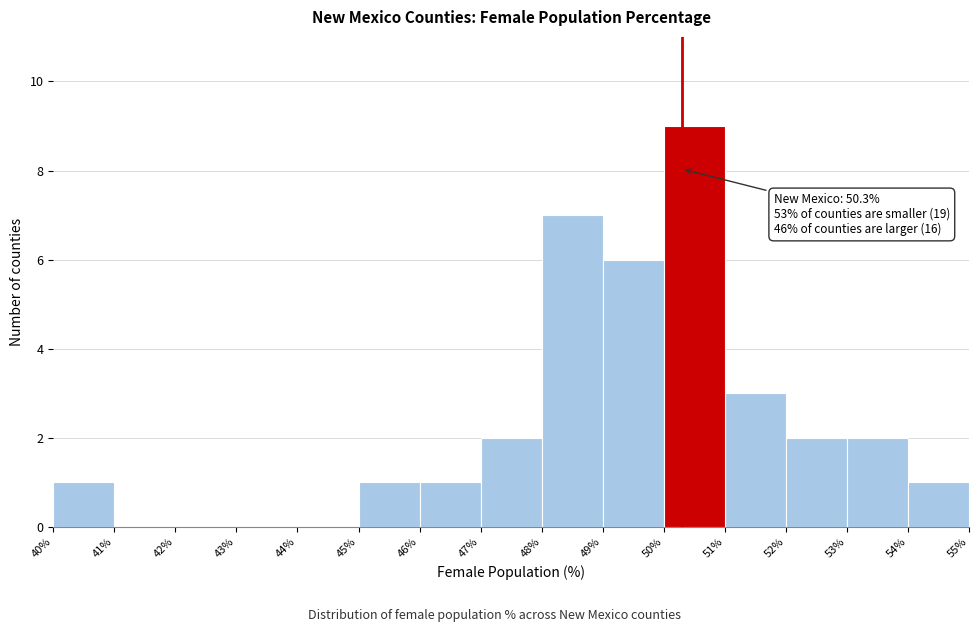

Over which range of the x-axis is the bar tallest?

50% to 51%